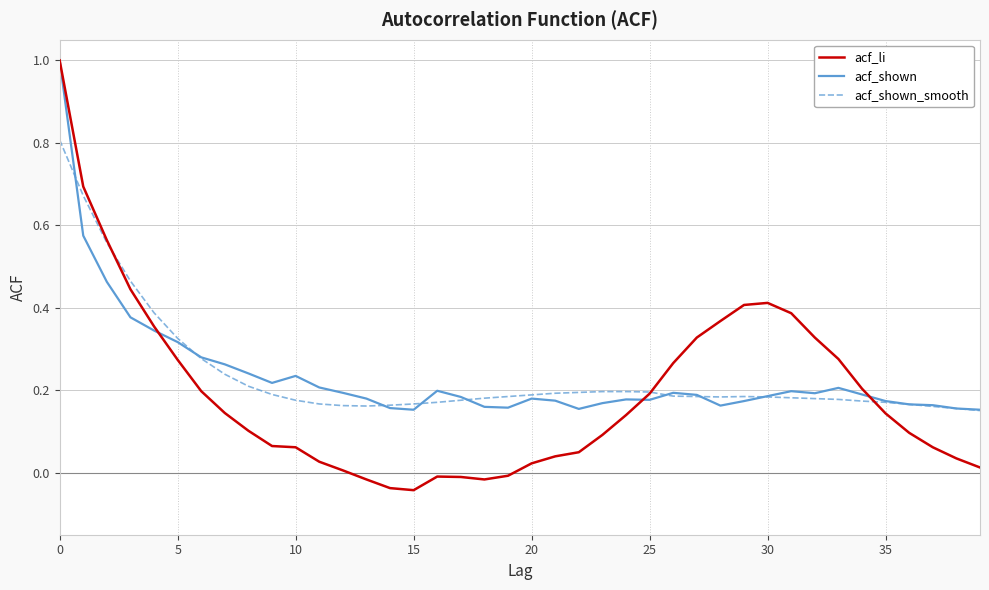

What is the highest value of the acf_shown series?

1.0